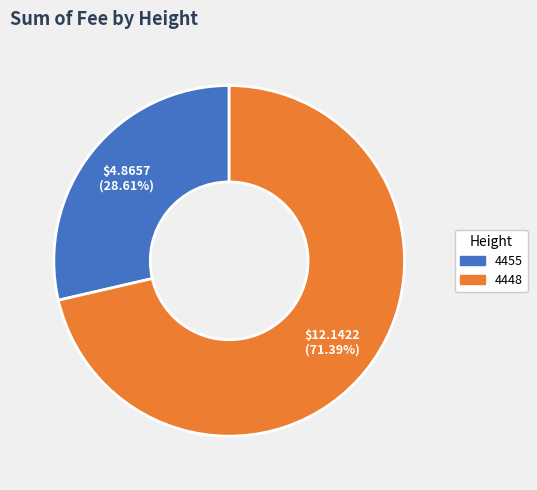

Which slice is the largest?

4448